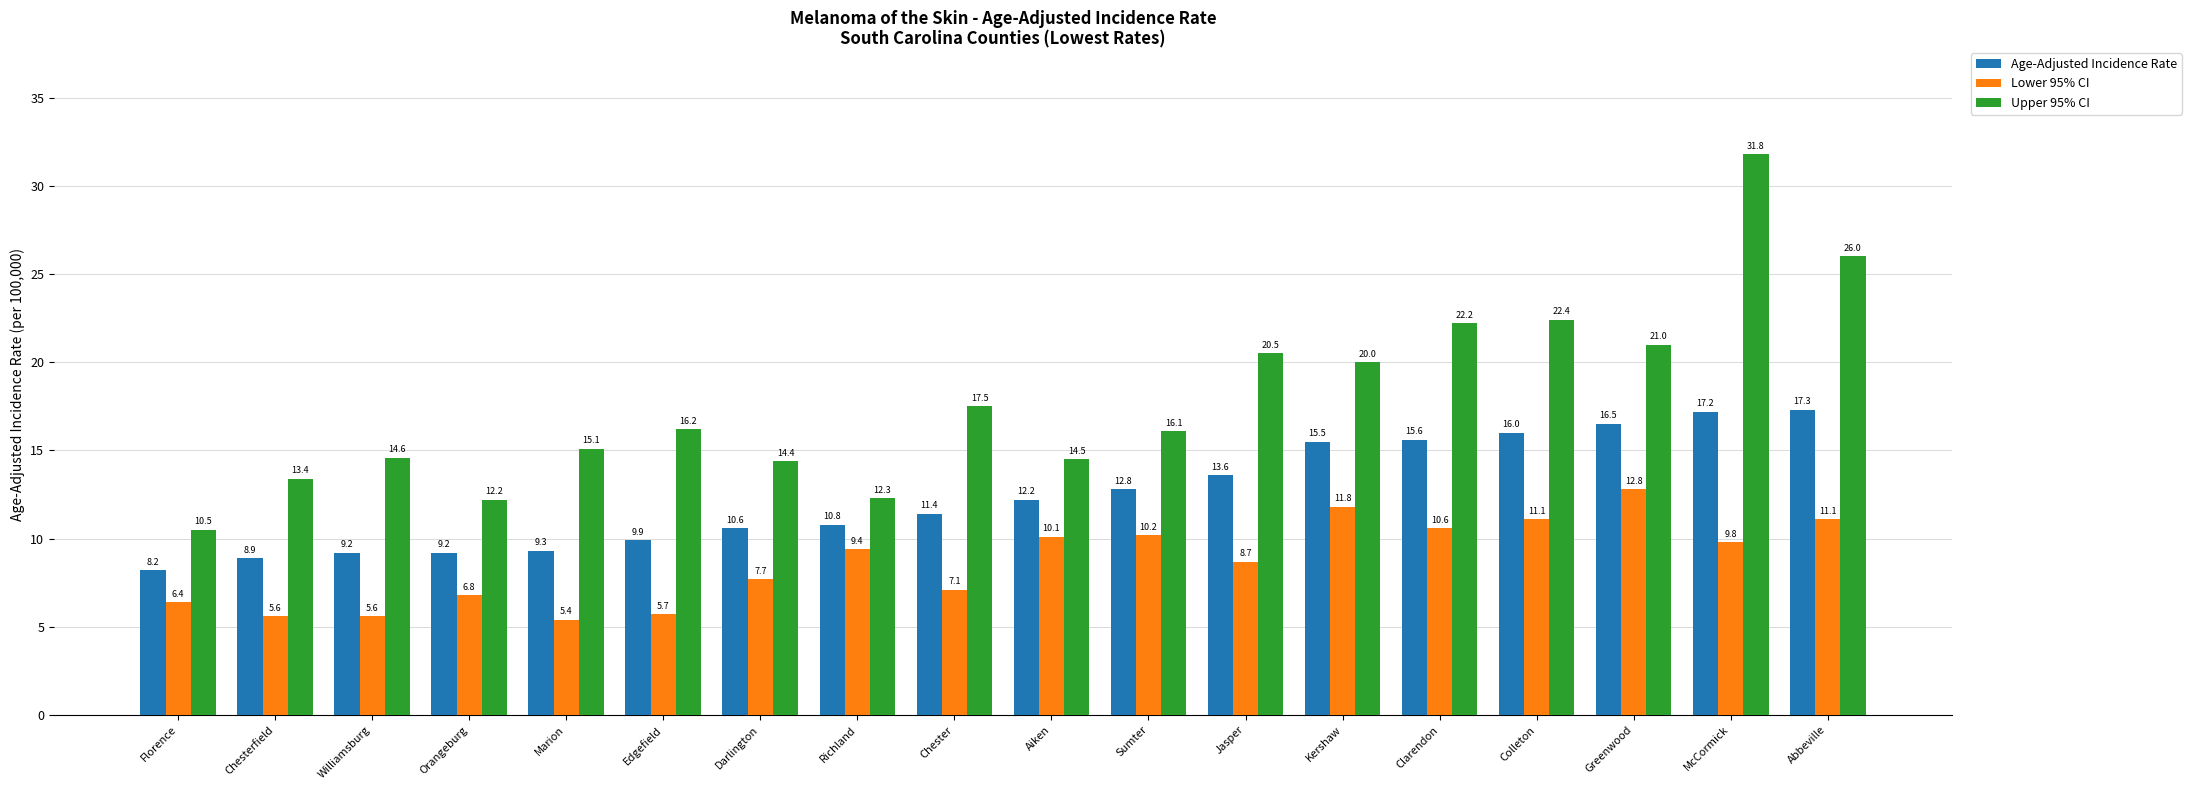

Reading left to right, list all the values displayed in this chart.

Age-Adjusted Incidence Rate: Florence=8.2	Chesterfield=8.9	Williamsburg=9.2	Orangeburg=9.2	Marion=9.3	Edgefield=9.9	Darlington=10.6	Richland=10.8	Chester=11.4	Aiken=12.2	Sumter=12.8	Jasper=13.6	Kershaw=15.5	Clarendon=15.6	Colleton=16.0	Greenwood=16.5	McCormick=17.2	Abbeville=17.3
Lower 95% CI: Florence=6.4	Chesterfield=5.6	Williamsburg=5.6	Orangeburg=6.8	Marion=5.4	Edgefield=5.7	Darlington=7.7	Richland=9.4	Chester=7.1	Aiken=10.1	Sumter=10.2	Jasper=8.7	Kershaw=11.8	Clarendon=10.6	Colleton=11.1	Greenwood=12.8	McCormick=9.8	Abbeville=11.1
Upper 95% CI: Florence=10.5	Chesterfield=13.4	Williamsburg=14.6	Orangeburg=12.2	Marion=15.1	Edgefield=16.2	Darlington=14.4	Richland=12.3	Chester=17.5	Aiken=14.5	Sumter=16.1	Jasper=20.5	Kershaw=20.0	Clarendon=22.2	Colleton=22.4	Greenwood=21.0	McCormick=31.8	Abbeville=26.0